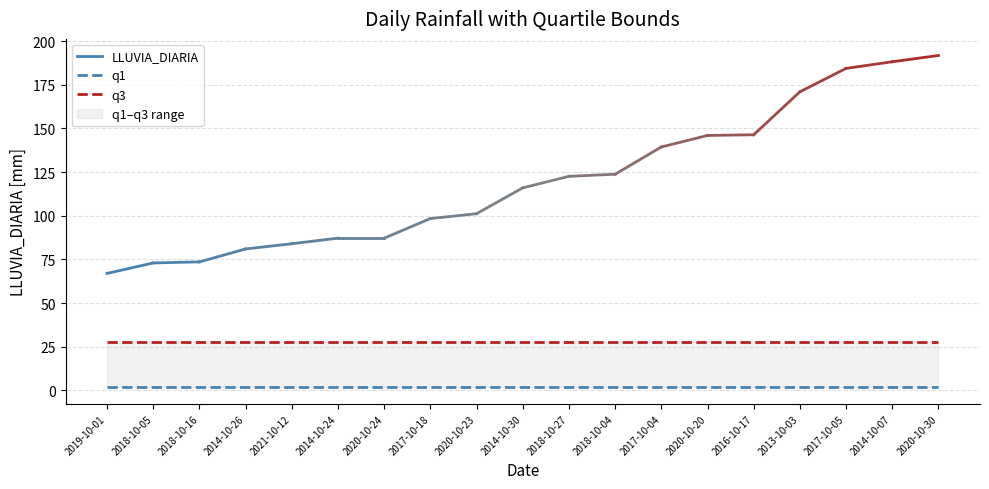

True or false: q1 has more than 1 points higher than both neighbors.

False